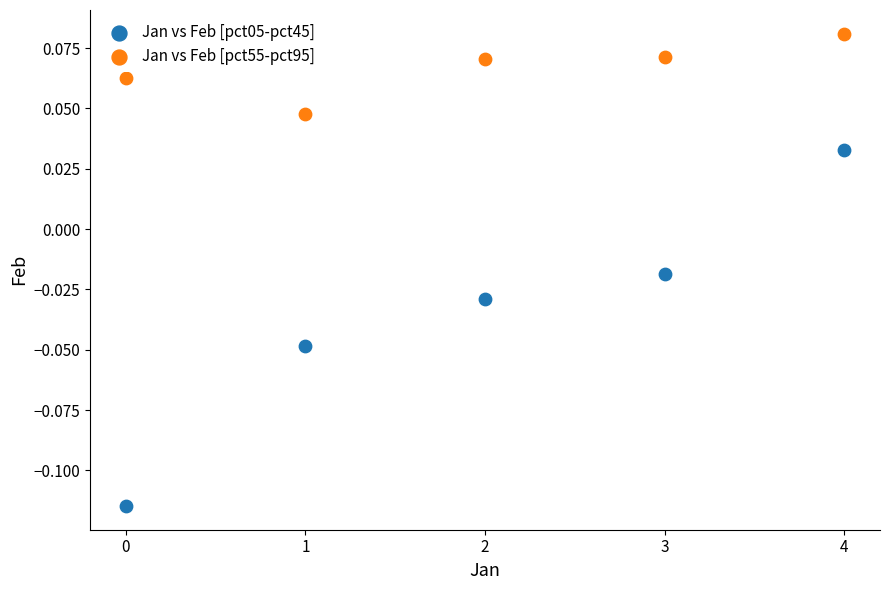

Which series reaches the minimum Y coordinate?

Jan vs Feb [pct05-pct45]